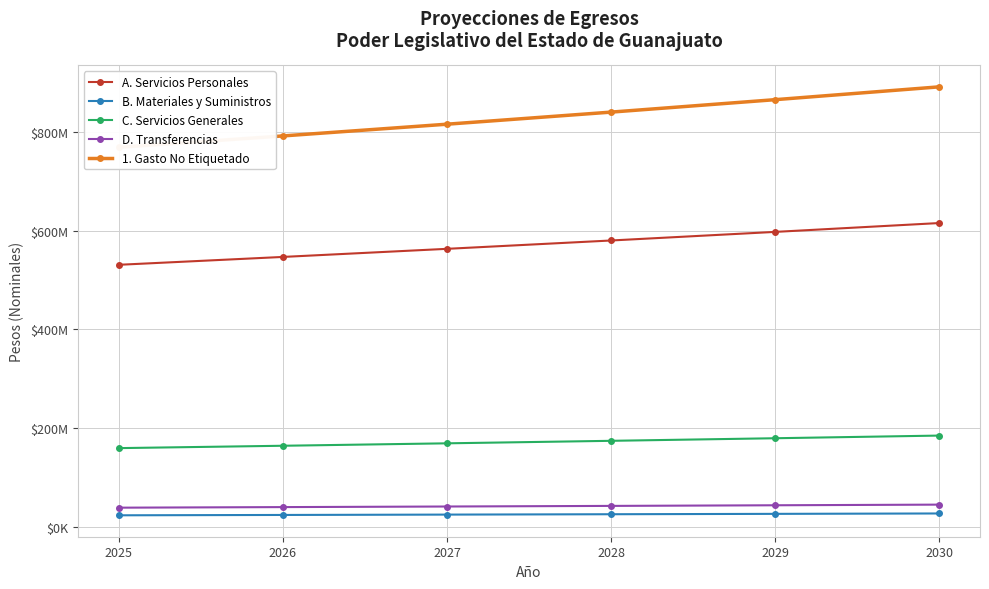

Rank the series at 2026 from highest to lowest value.

1. Gasto No Etiquetado, A. Servicios Personales, C. Servicios Generales, D. Transferencias, B. Materiales y Suministros